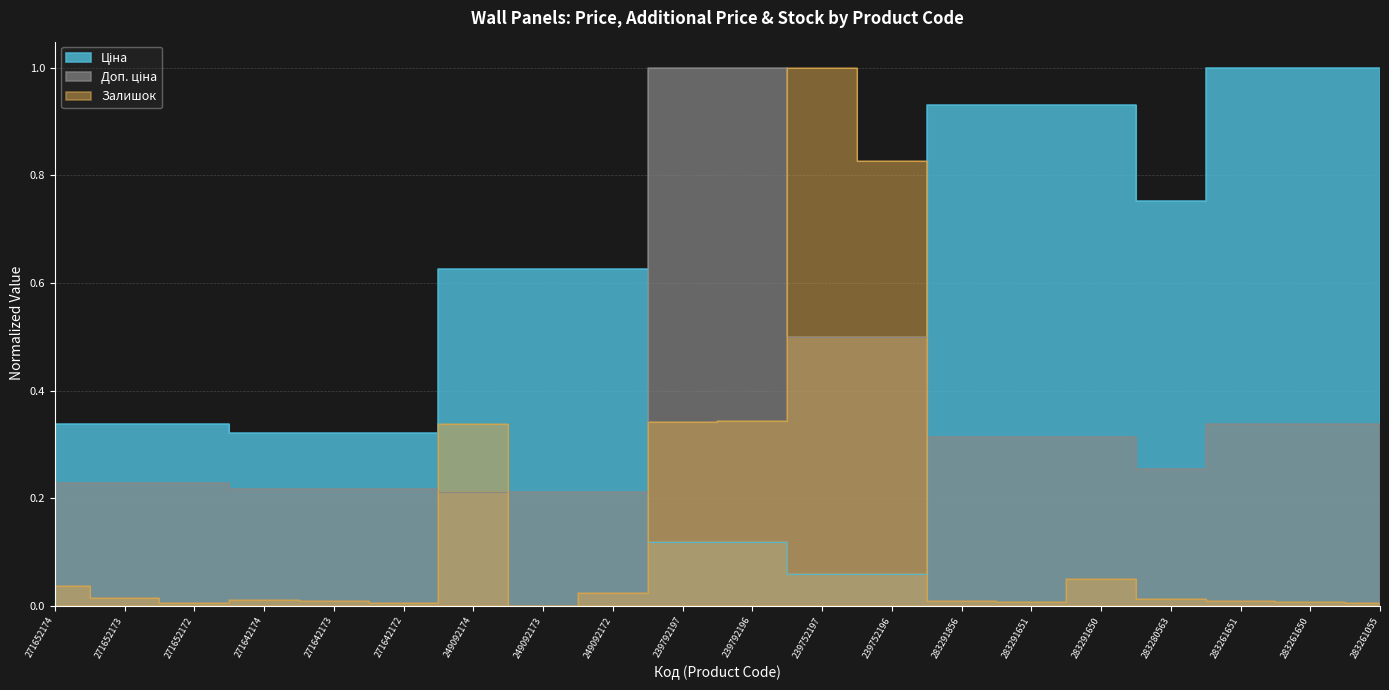

What position from the left is 239792197?

10